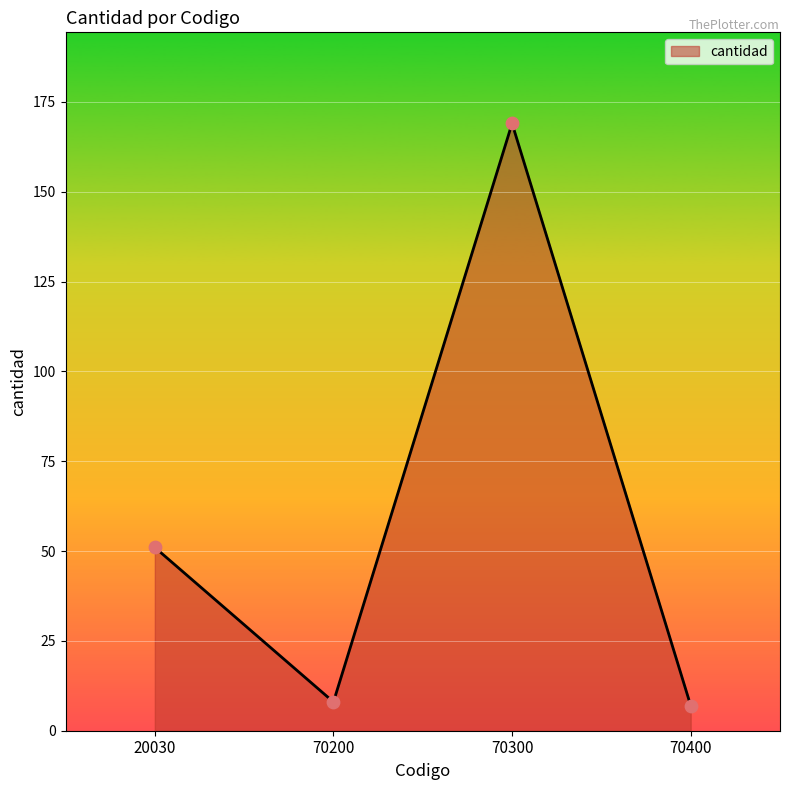

What is the change in value from 70200 to 70300?

+161